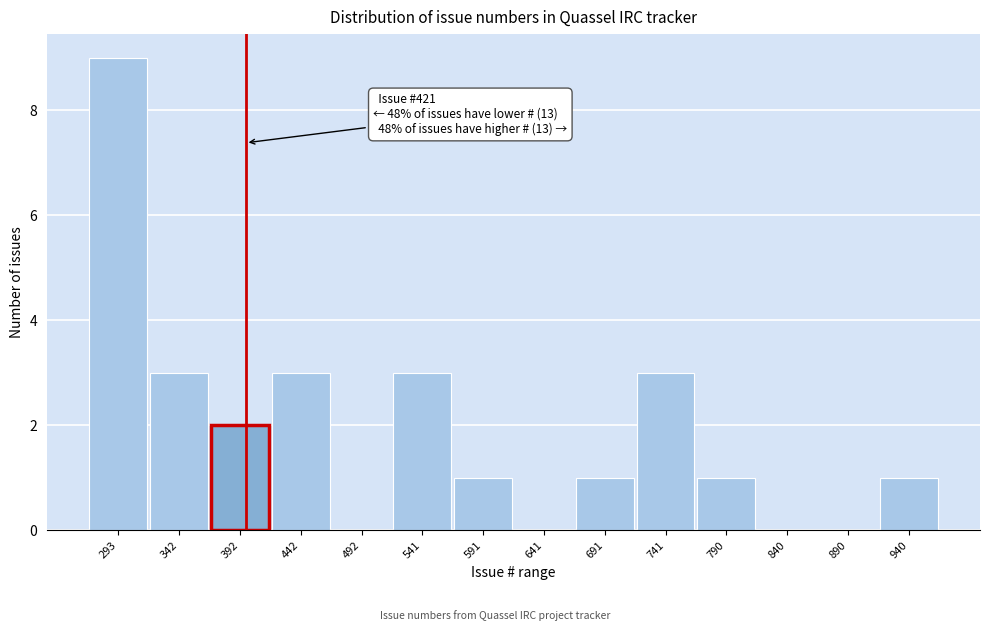

Reading left to right, what are all the values shown in this chart?

293=9	342=3	392=2	442=3	492=0	541=3	591=1	641=0	691=1	741=3	790=1	840=0	890=0	940=1